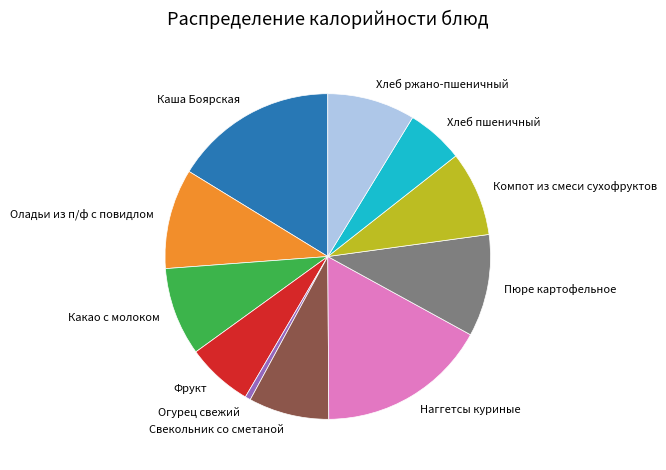

Is there a majority slice in this chart?

No